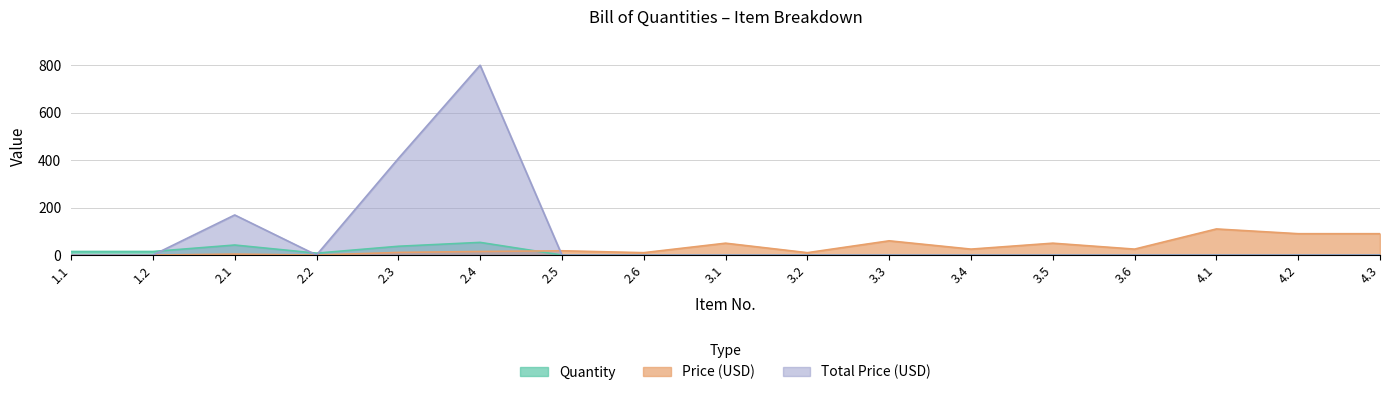

What is the difference between the second highest and second lowest values in the Total Price (USD) series?

407.0